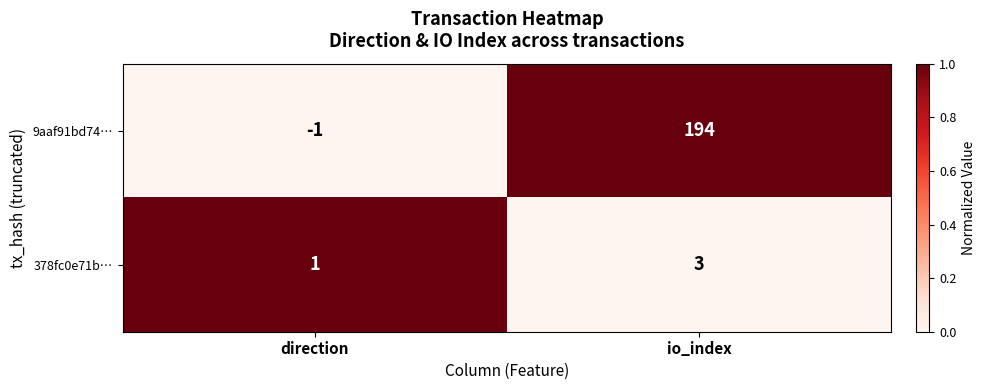

What is the sum of all 9aaf91bd74… values?

193